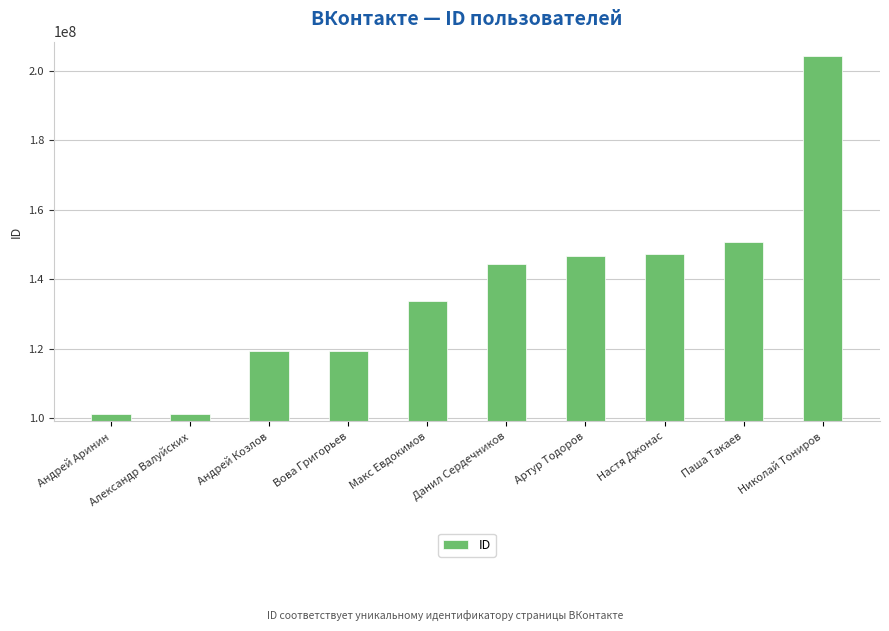

What position from the left is Настя Джонас?

8